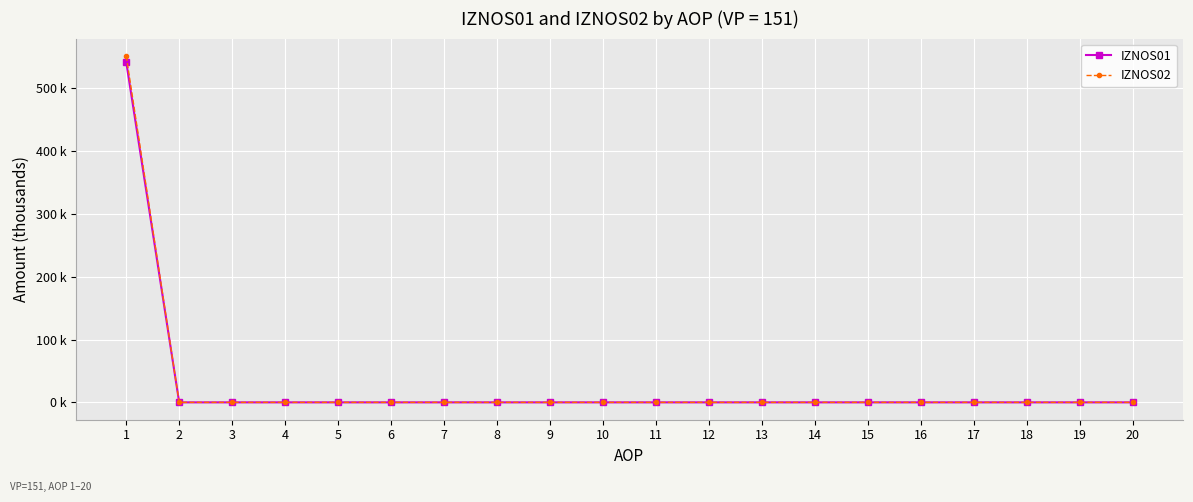

Which category has the lowest value in the IZNOS02 series?

2